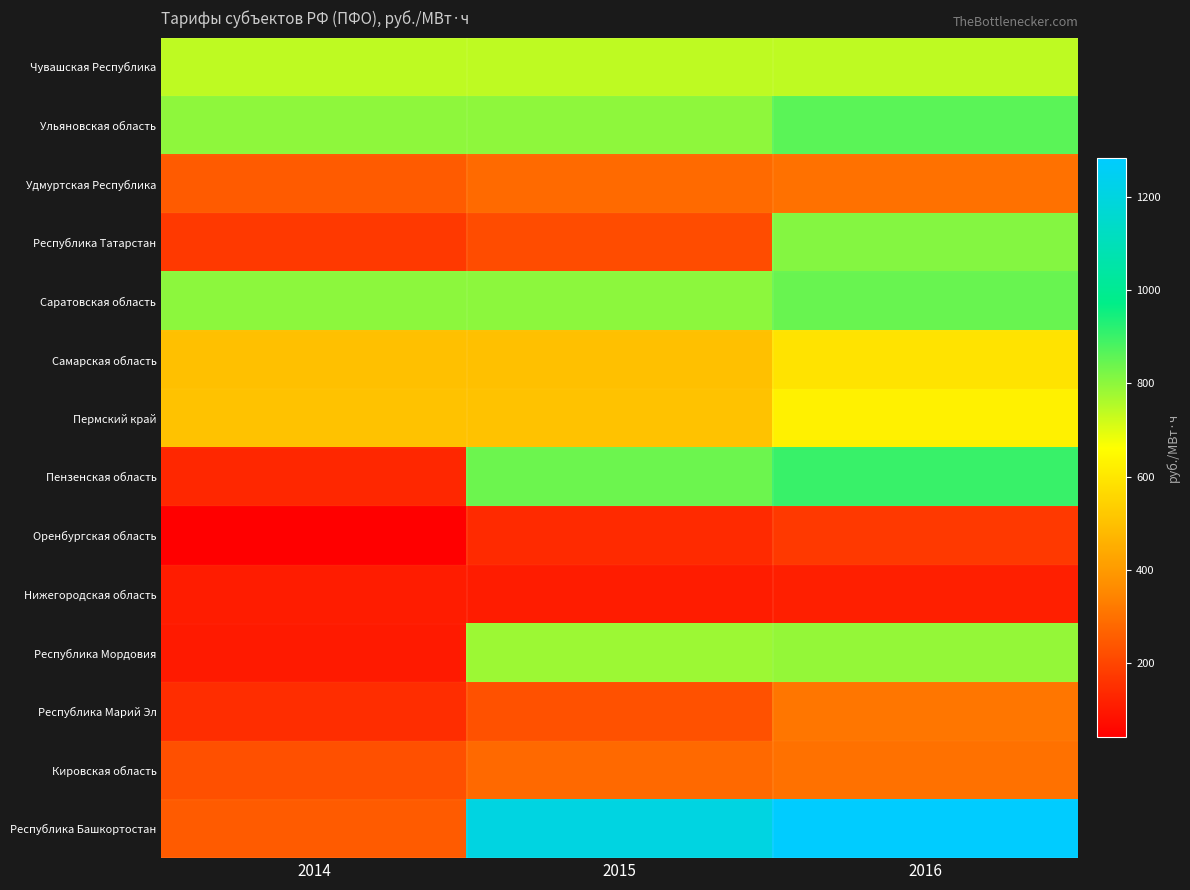

List the series in order of their peak value, highest first.

Республика Башкортостан, Пензенская область, Ульяновская область, Саратовская область, Республика Татарстан, Республика Мордовия, Чувашская Республика, Пермский край, Самарская область, Республика Марий Эл, Удмуртская Республика, Кировская область, Оренбургская область, Нижегородская область